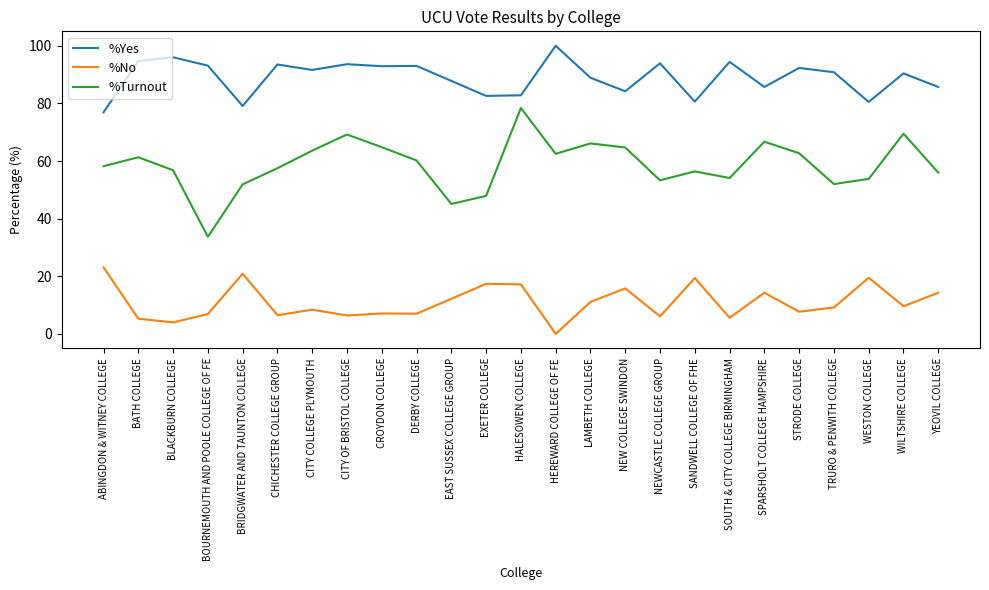

List the series in order of their peak value, highest first.

%Yes, %Turnout, %No